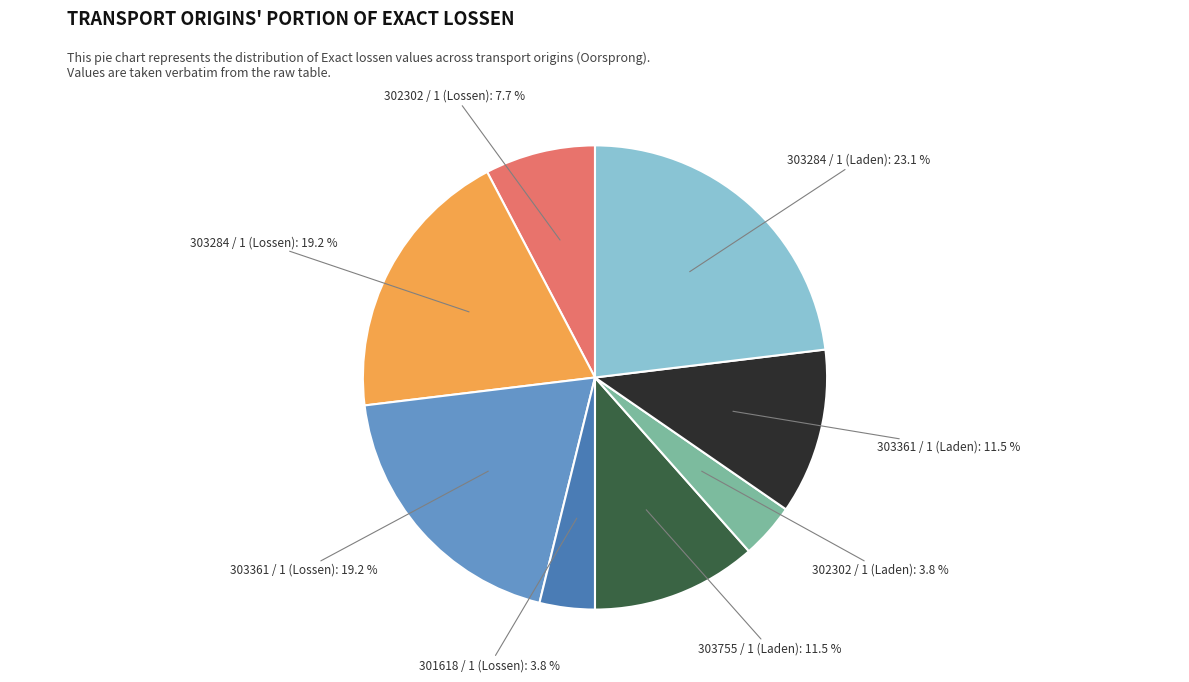

Is there a majority slice in this chart?

No